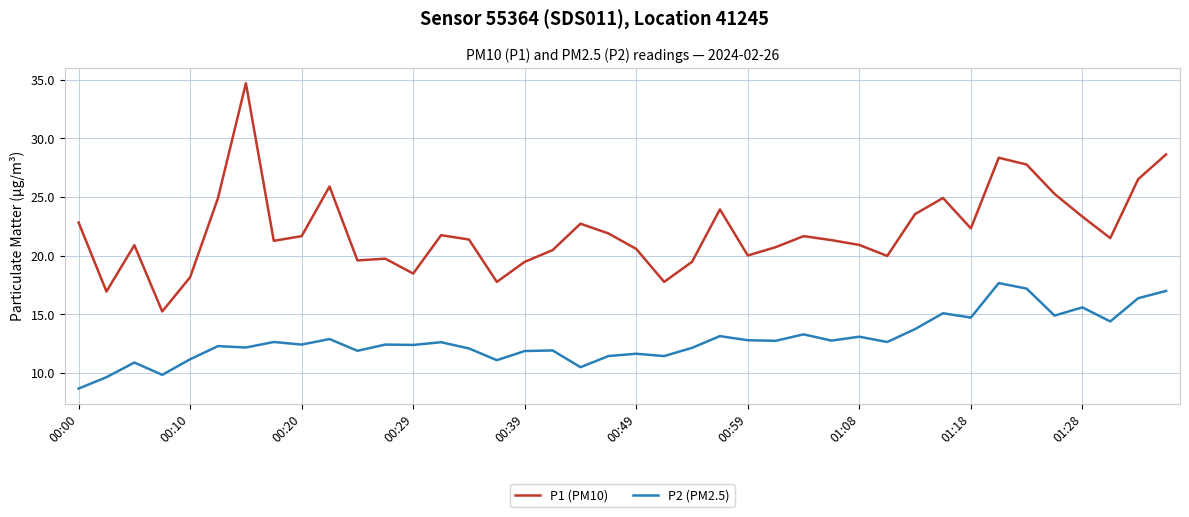

In P2 (PM2.5), how many points are higher than both neighbors (excluding endpoints)?

14